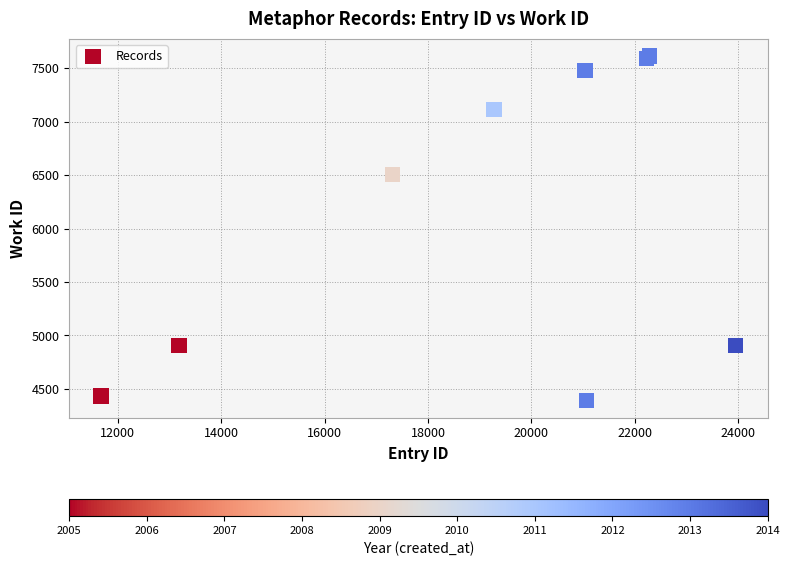

What Y value in the scatter plot is closest to 6004?

6508